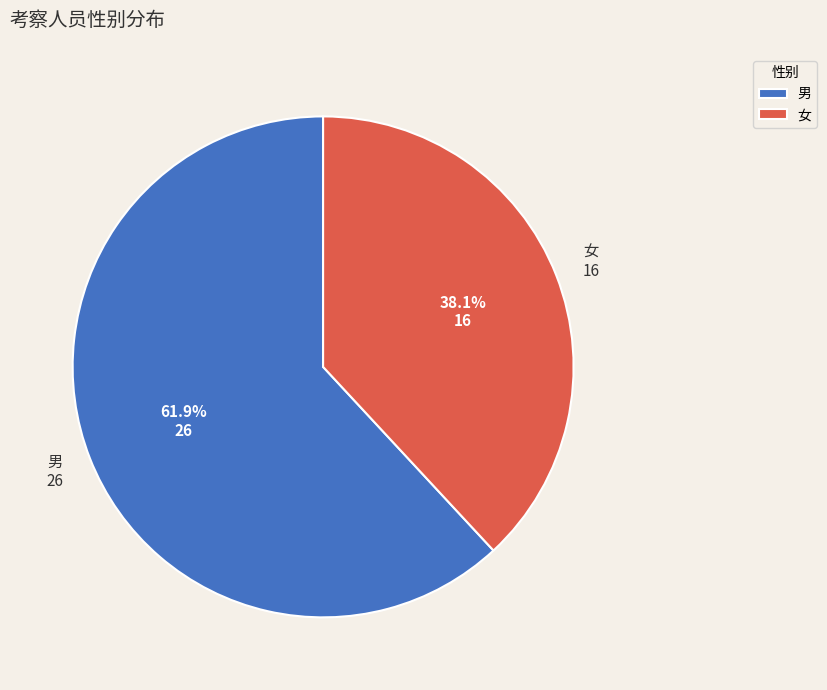

What percentage do 男 and 女 together represent?

100.0%